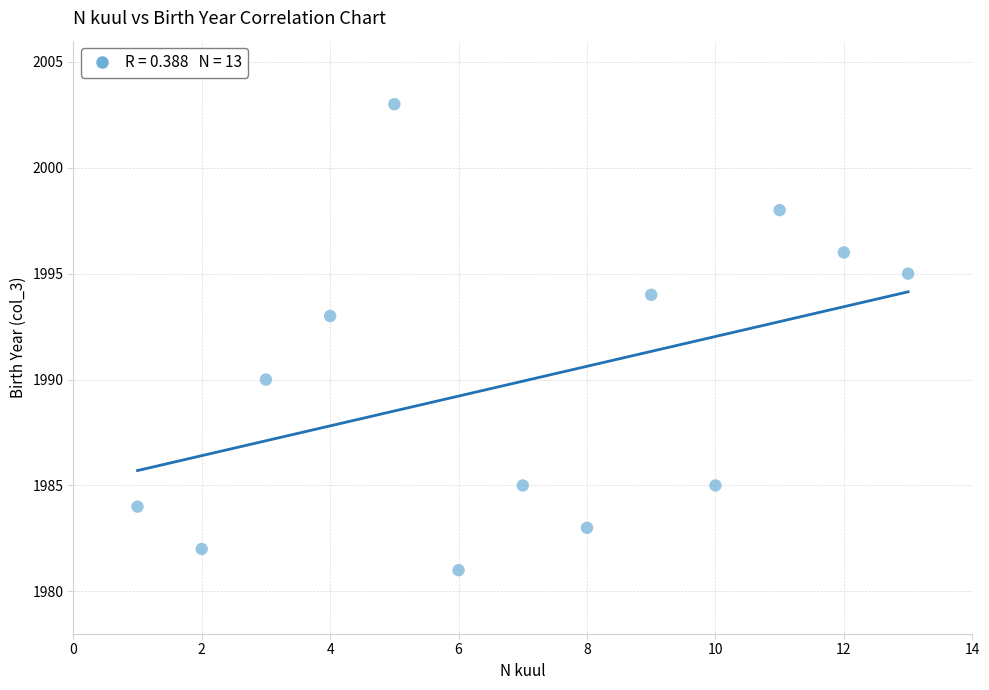

What Y value in the scatter plot is closest to 1992?

1993